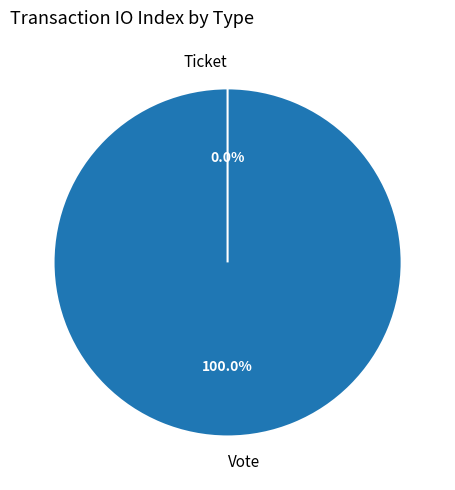

How many slices are in this pie chart?

2